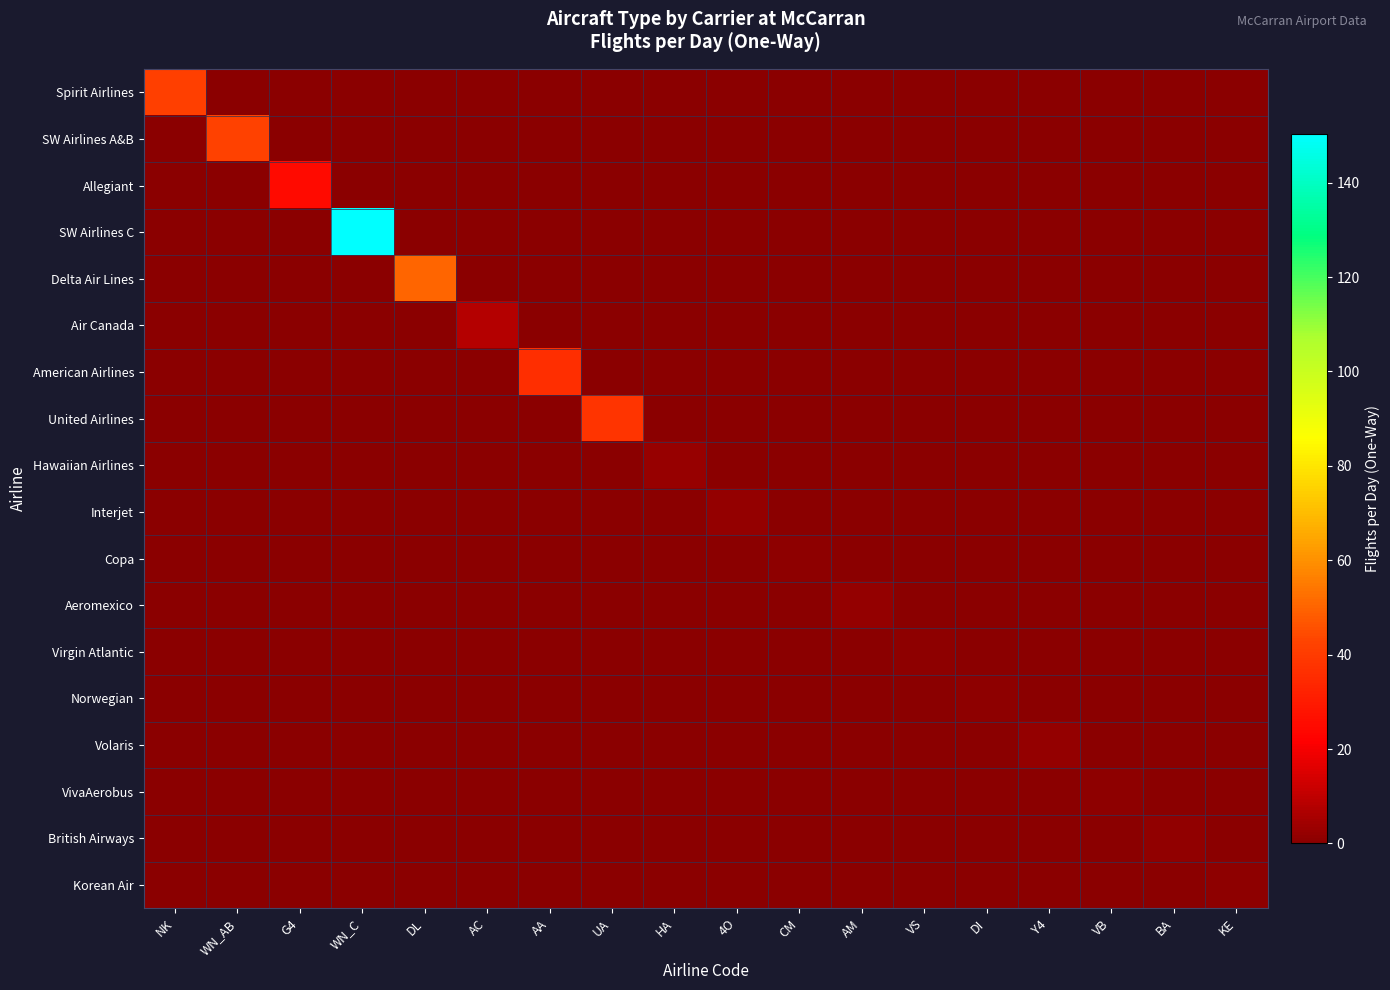

Which category has the lowest value across all series?

WN_AB